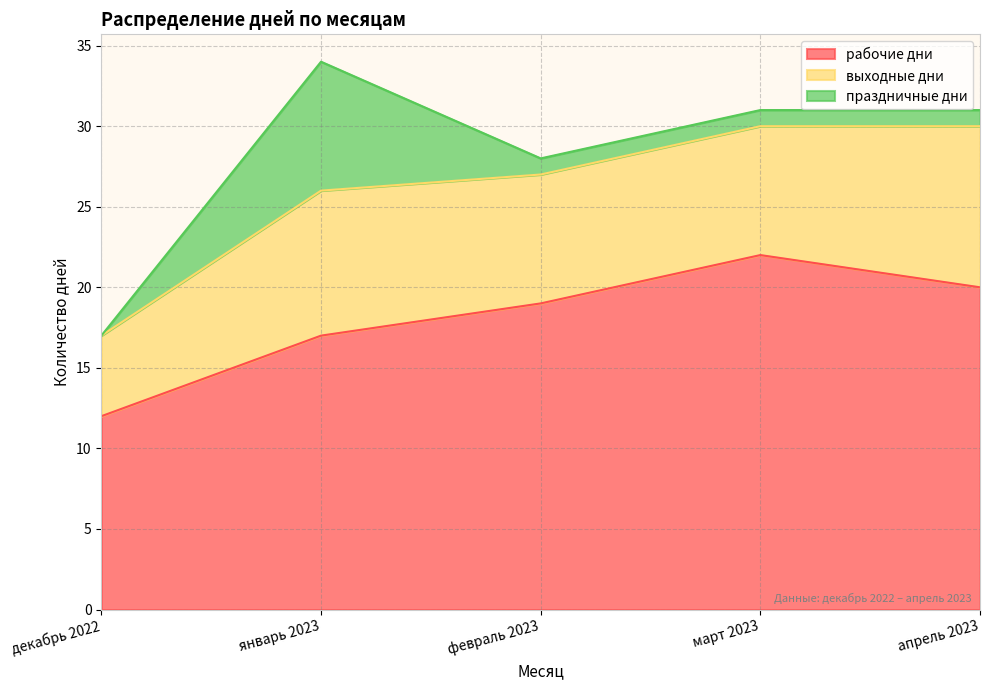

How many values in the праздничные дни series are below 1?

1